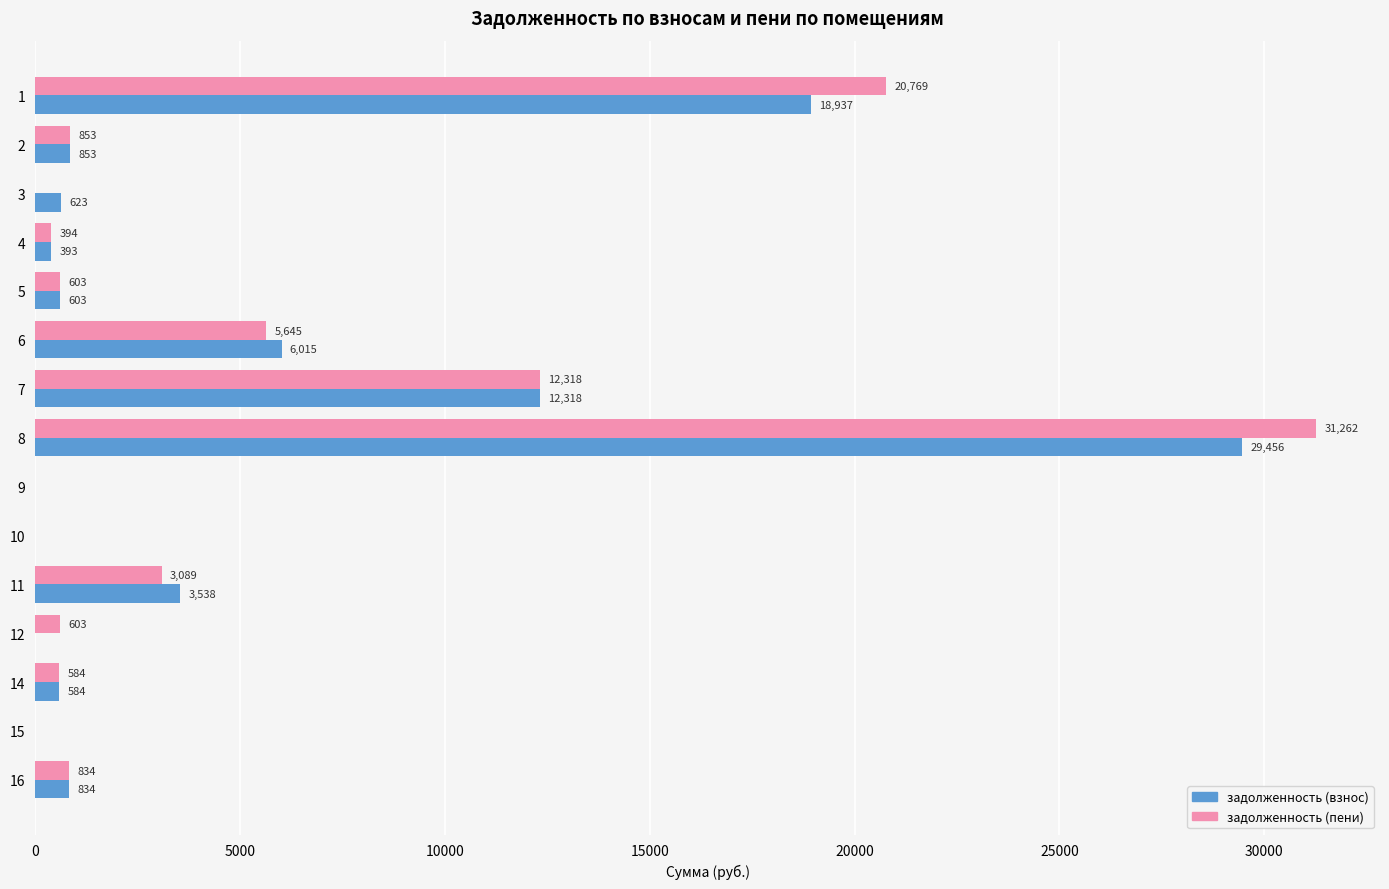

What is the highest value of the задолженность (пени) series?

31262.2